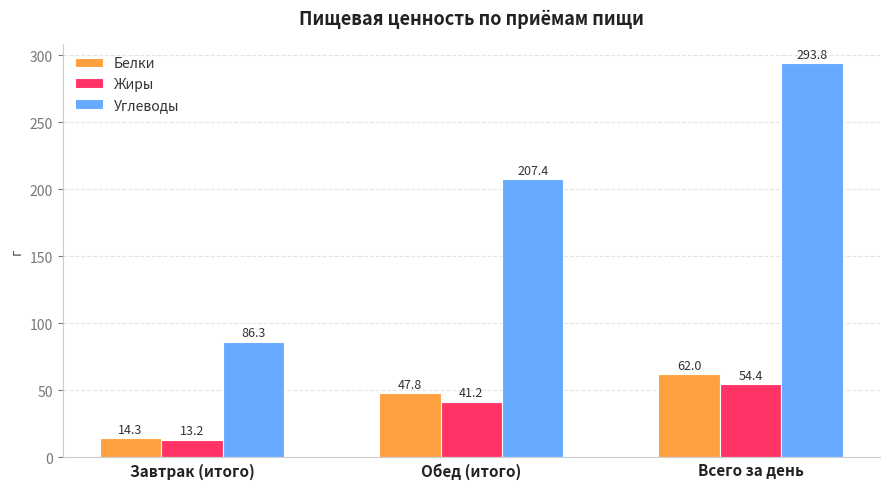

Where does the Белки series first go above 47?

Обед (итого)